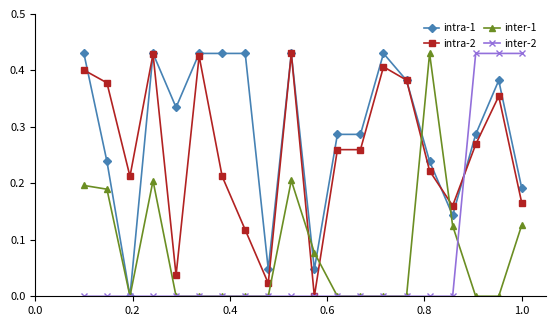

Which series has the largest total across all categories?

intra-1